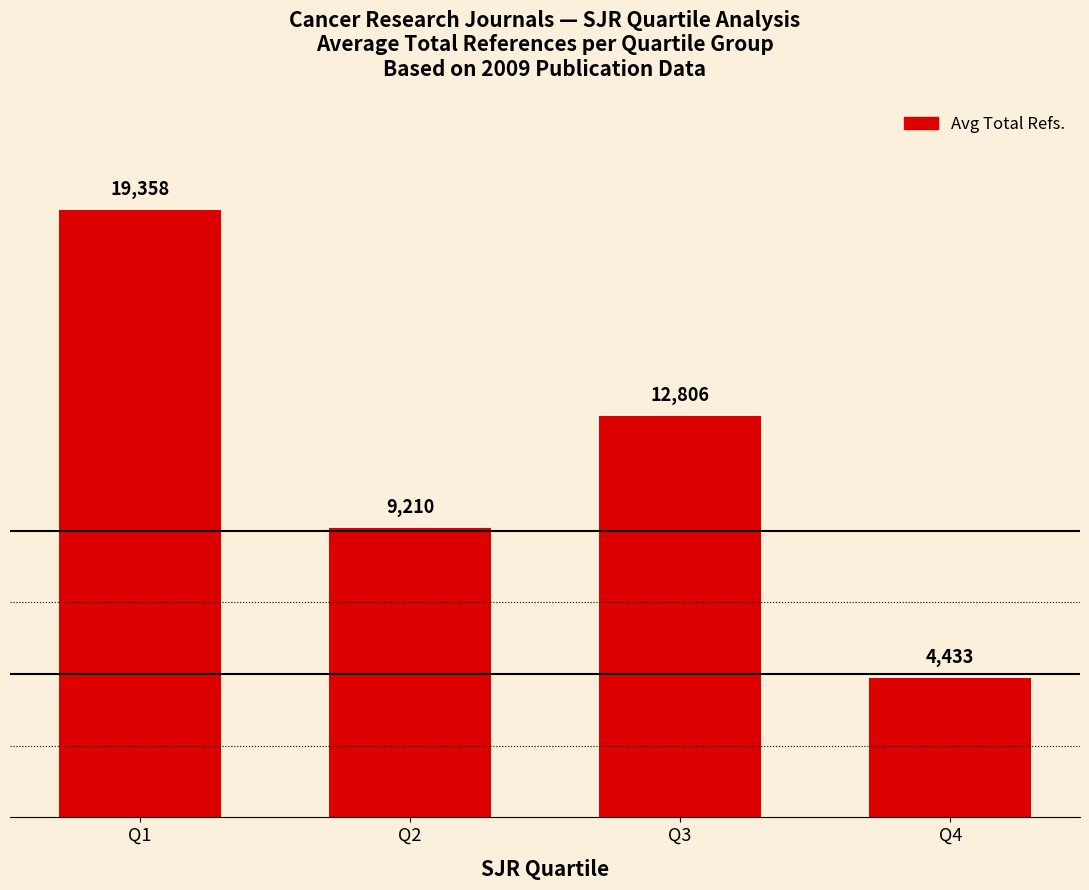

At which category does the chart reach its peak across all series?

Q1